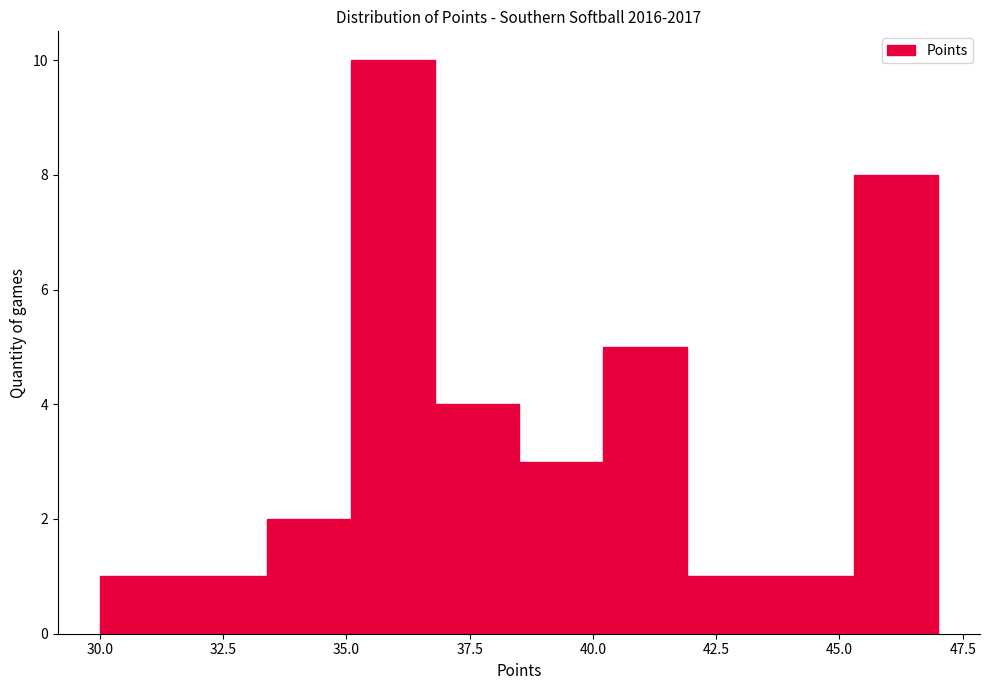

Read against the x-axis, roughly where is the centre of the tallest bar?

36.0